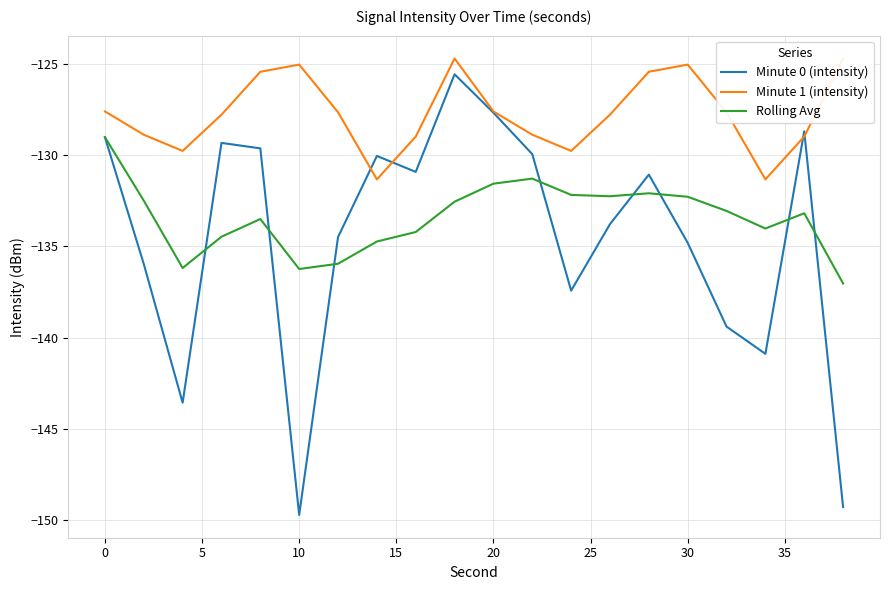

Is it true that Rolling Avg equals -237.6 at 30?

False